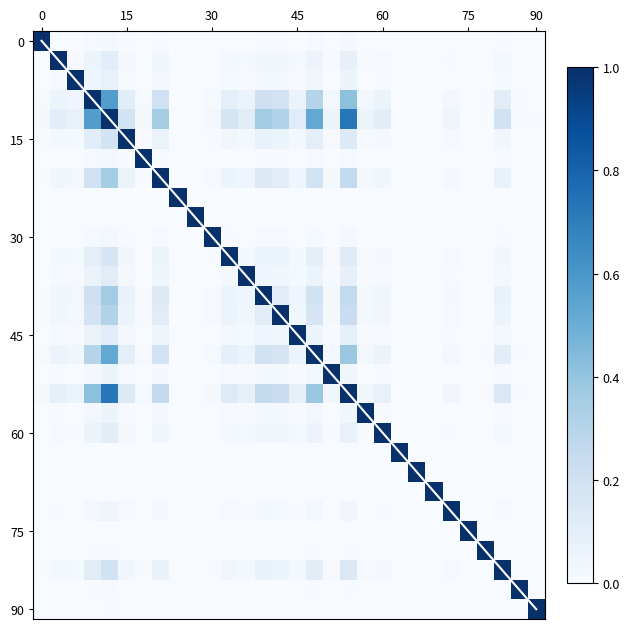

What is the greatest value displayed?

1.0